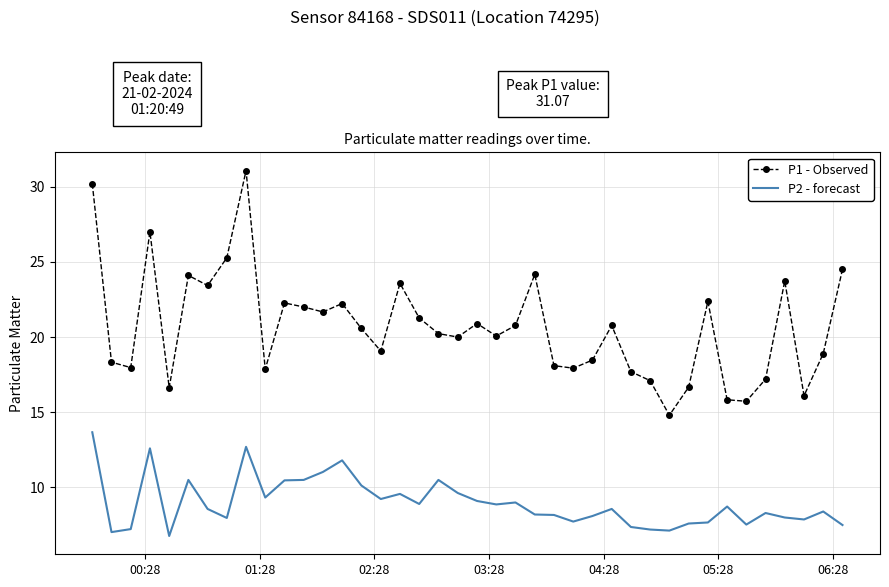

What is the minimum value shown in the chart?

6.8